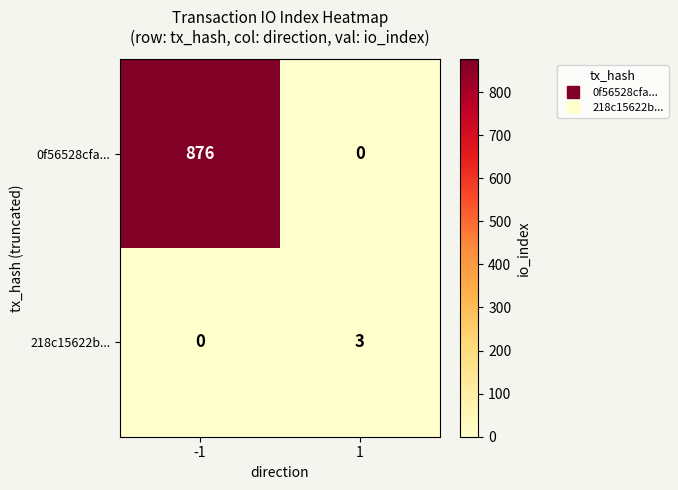

What is the sum of the 0f56528cfa... values at -1 and 1?

876